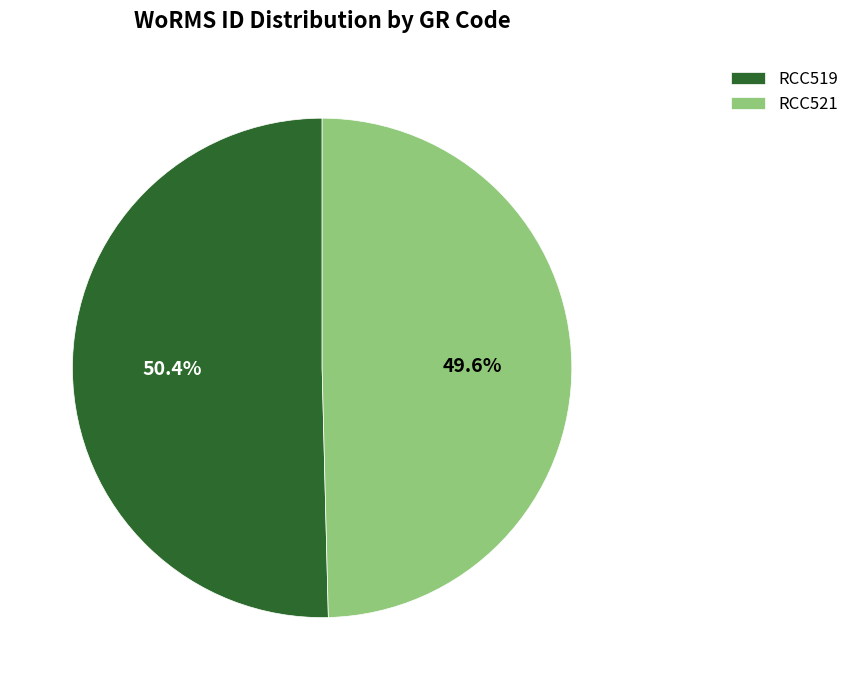

Rank the categories by value from highest to lowest.

RCC519, RCC521